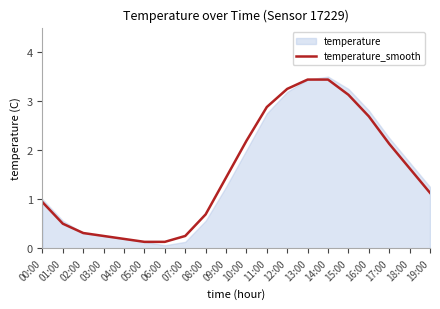

What is the minimum value shown in the chart?

0.1